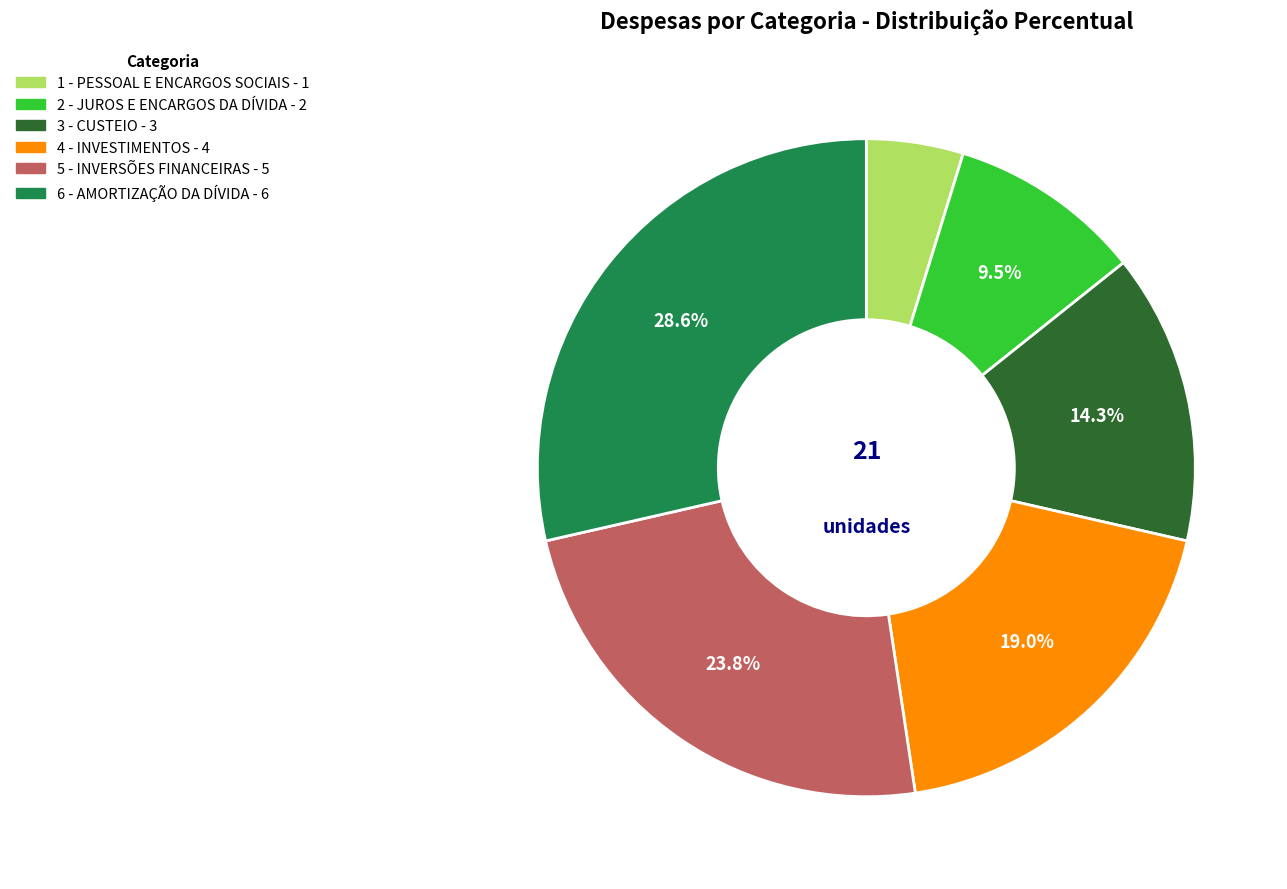

Is it true that 6 - AMORTIZAÇÃO DA DÍVIDA is 29% of the pie?

True